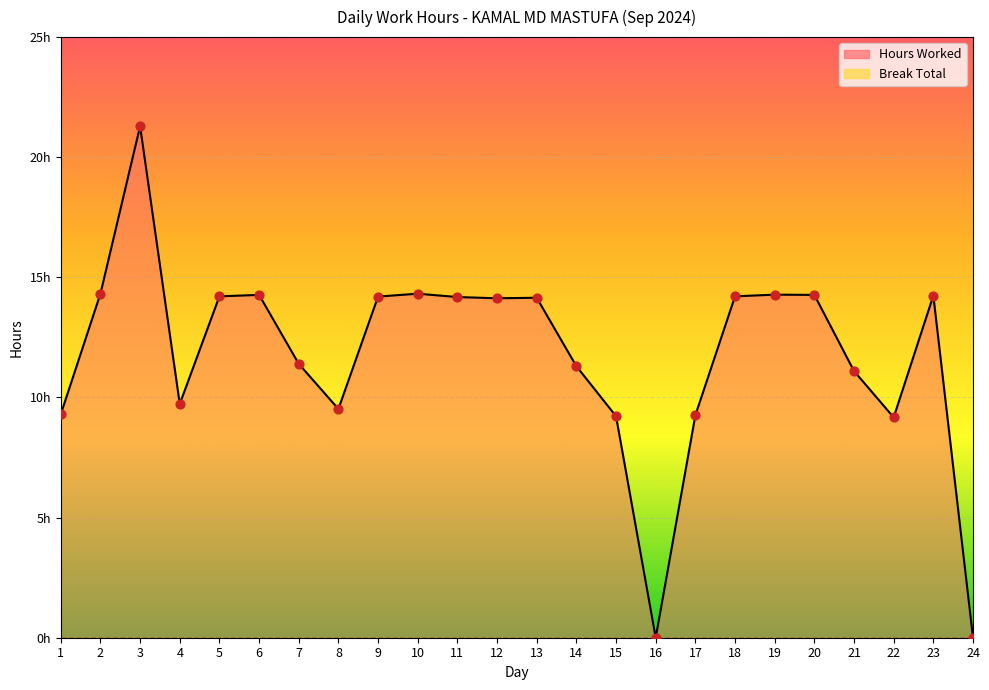

What is the ratio of the value at 10 to the value at 2?

1.0